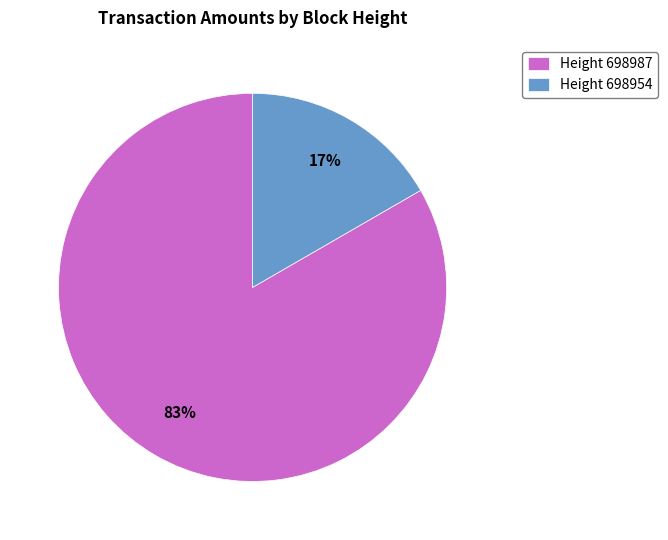

How many slices are in this pie chart?

2